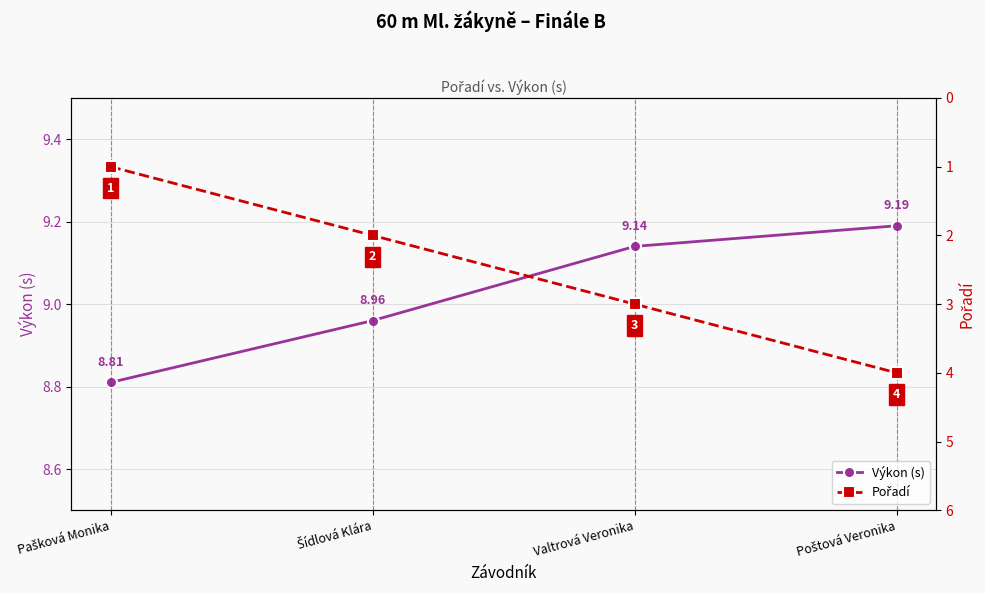

The value of Pořadí at Šídlová Klára is 2.0. True or false?

True